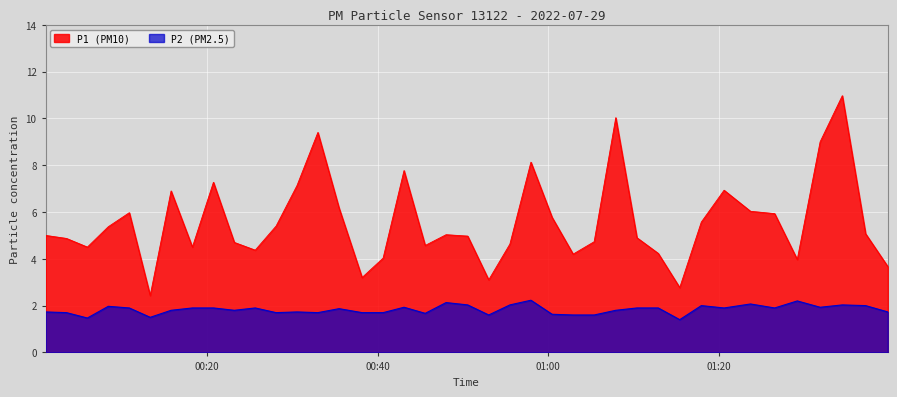

True or false: P2 has a value of 2.7 at 03:00.

False